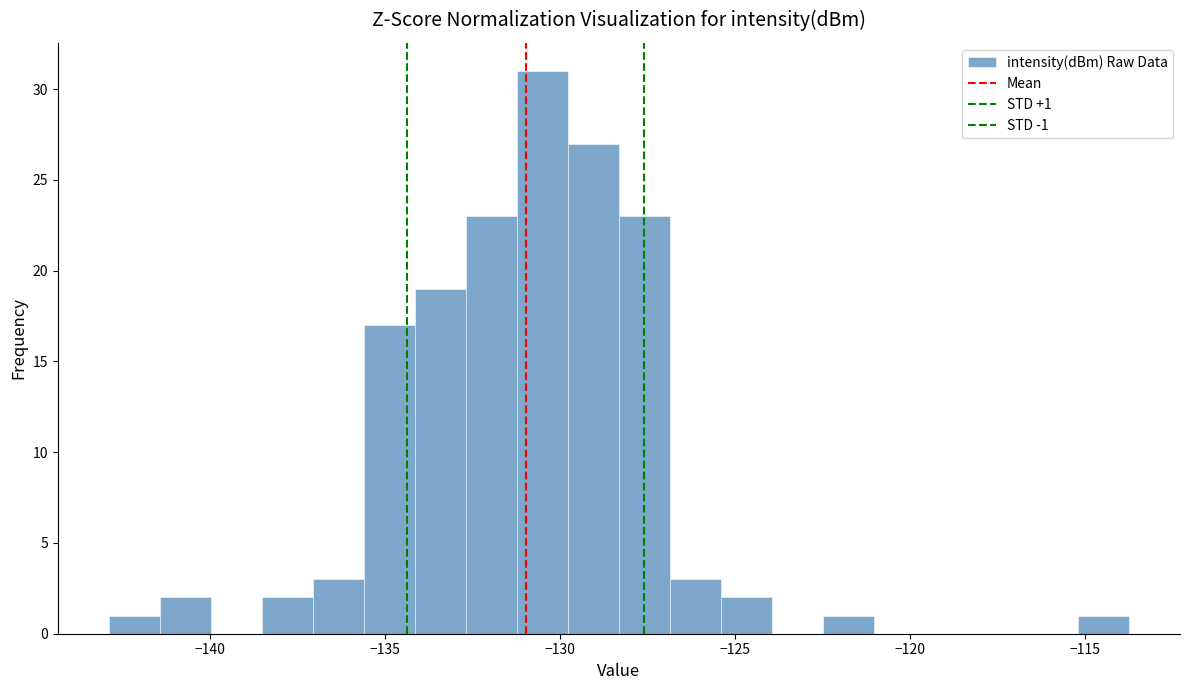

Read against the x-axis, roughly where is the centre of the tallest bar?

-130.5